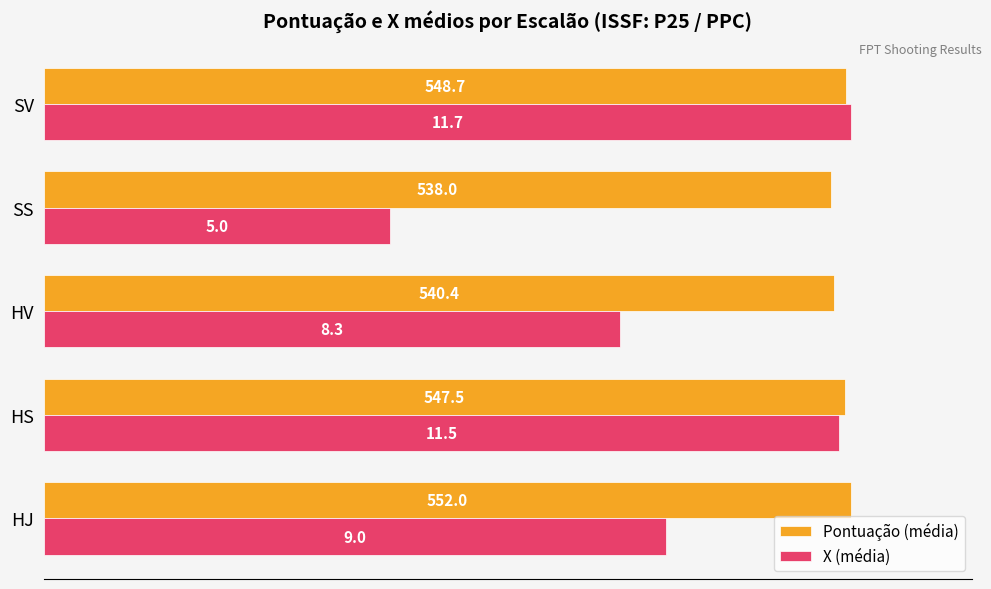

At how many categories does at least one series exceed 89?

5